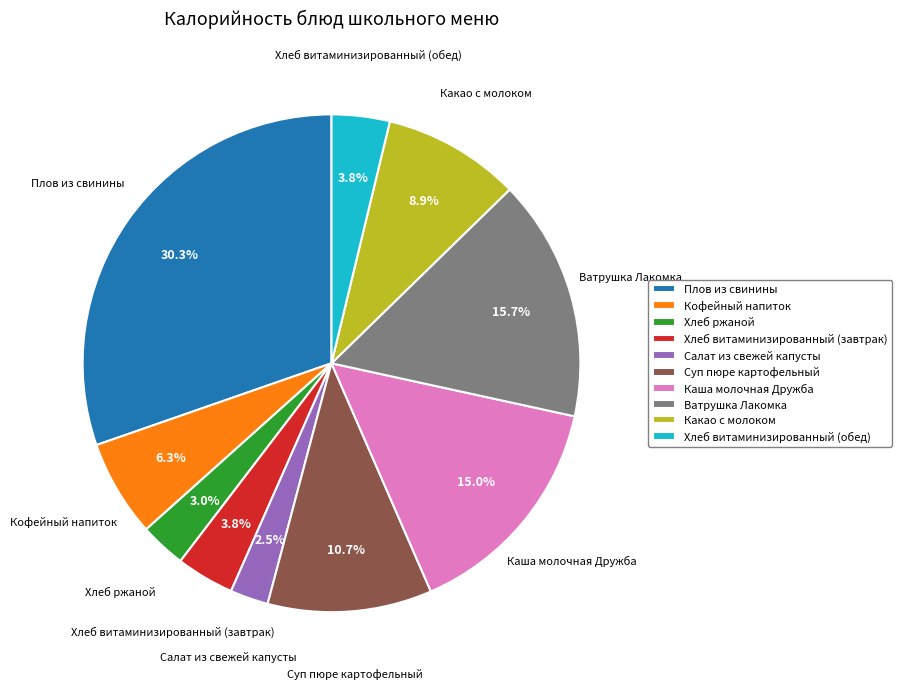

What is the total percentage of Суп пюре картофельный and Плов из свинины?

41.0%